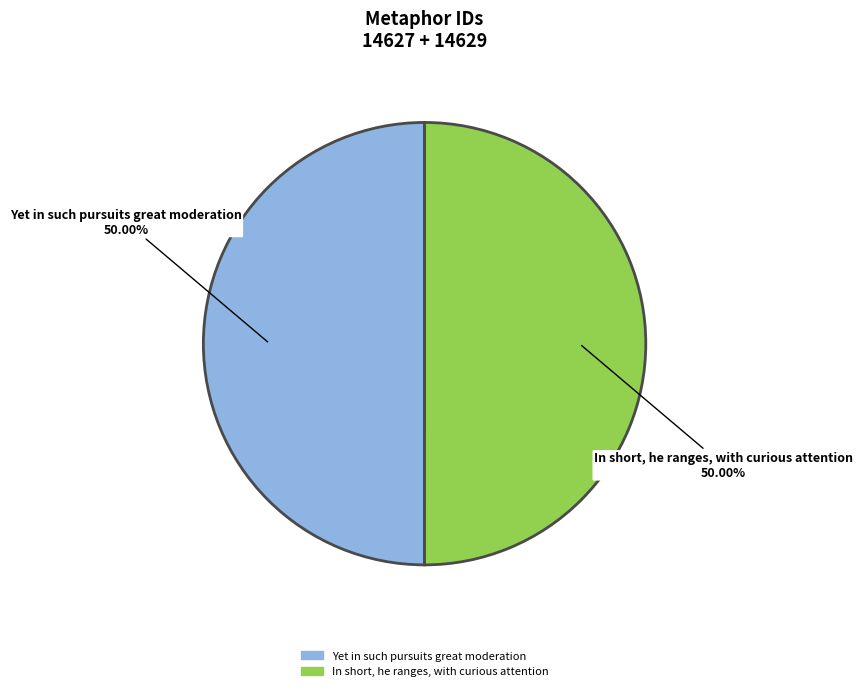

To the nearest percent, what is the combined percentage of In short, he ranges, with curious attention and Yet in such pursuits great moderation?

100%